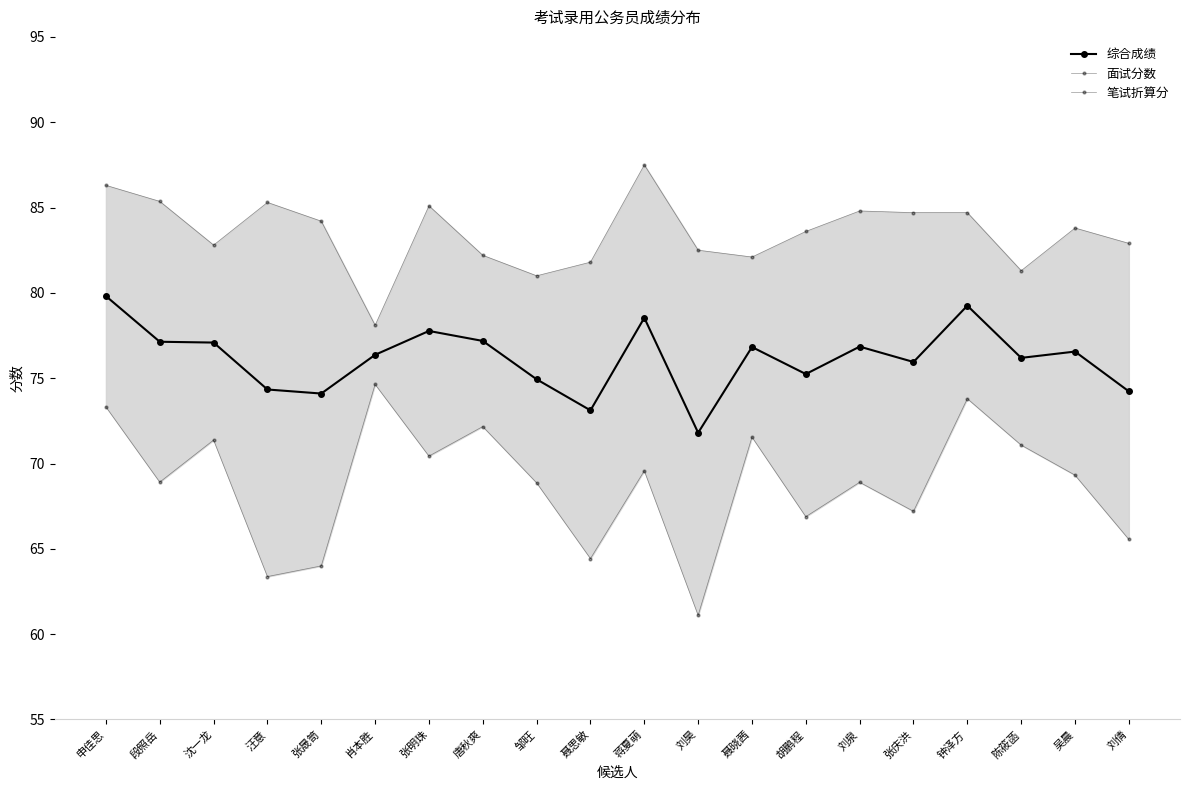

What is the sum of all 综合成绩 values?

1523.3